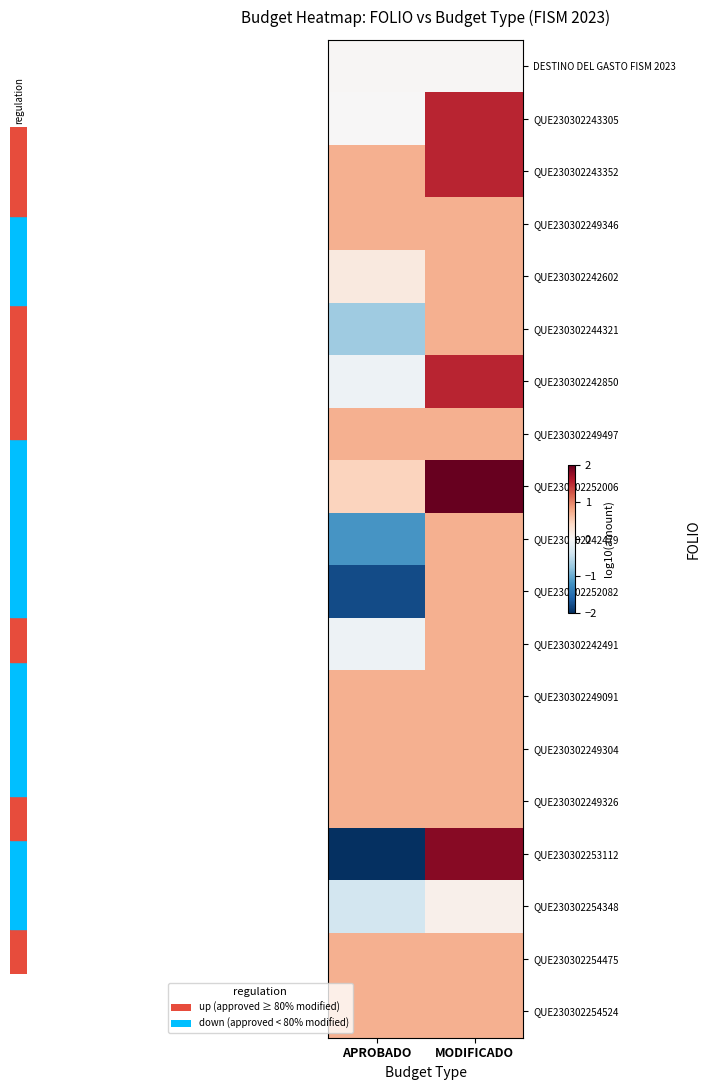

Between APROBADO and MODIFICADO, which series saw the biggest shift?

QUE230302253112